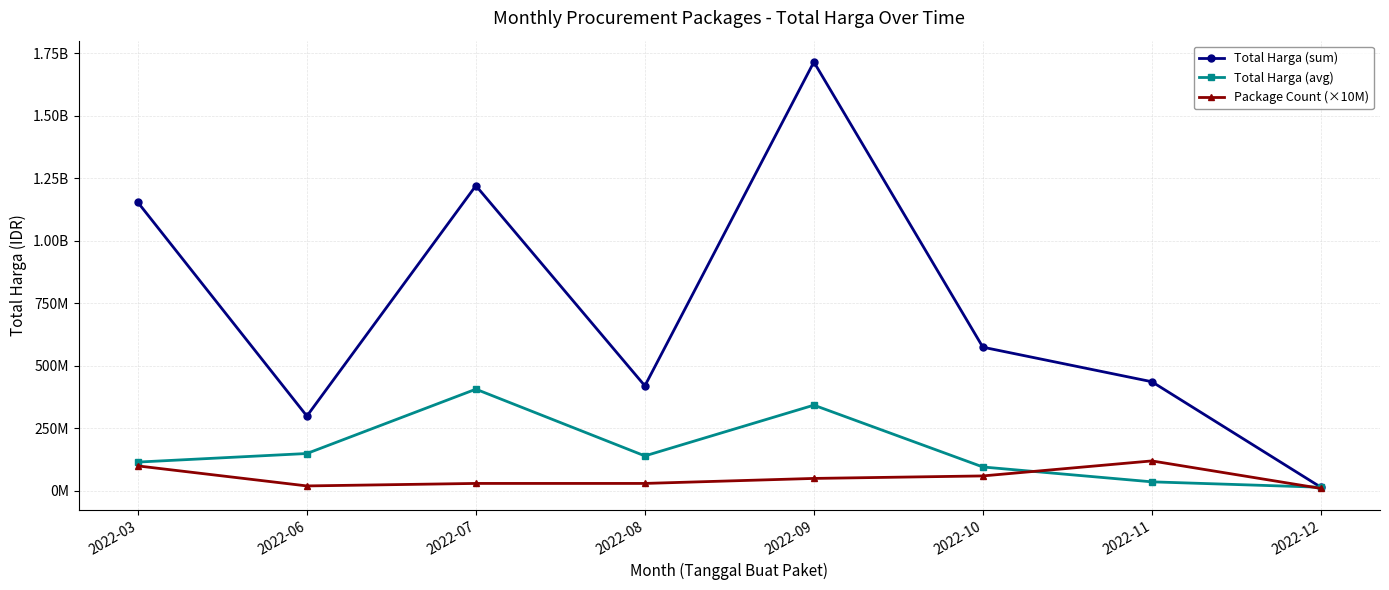

Which series has the largest total across all categories?

Total Harga (sum)